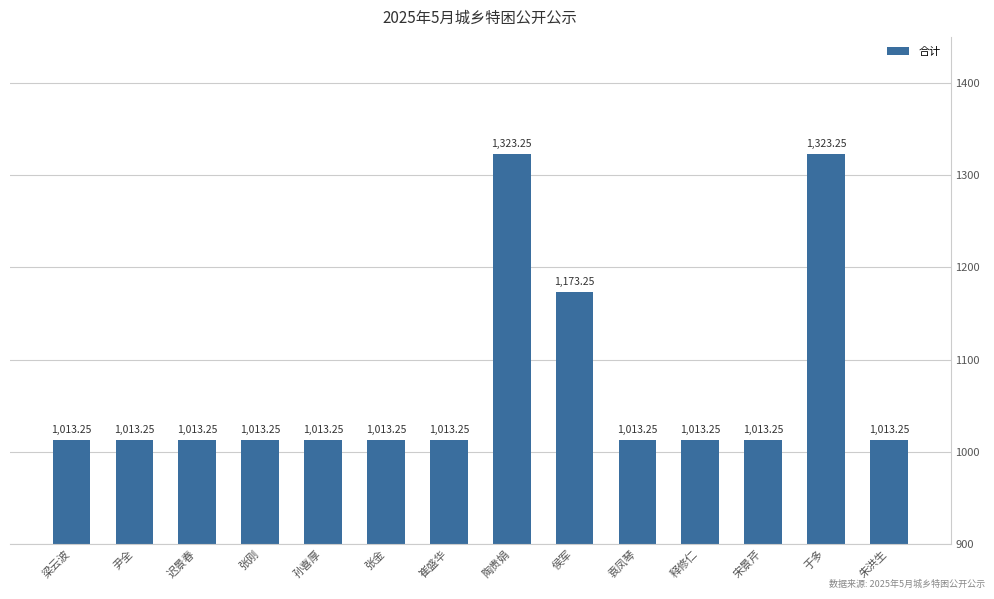

What is the average value?

1069.0